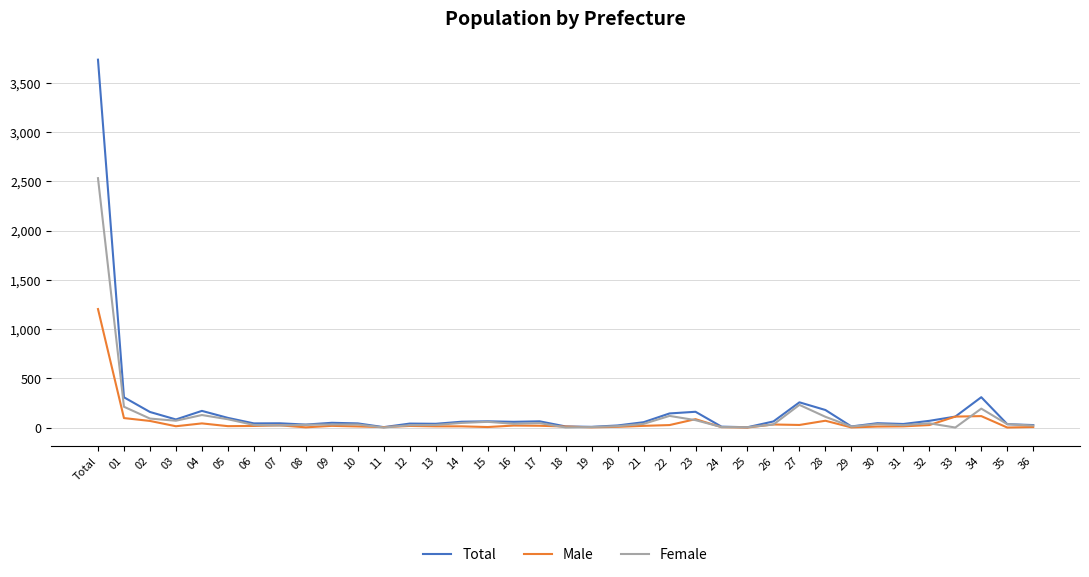

At how many categories does at least one series exceed 217?

4